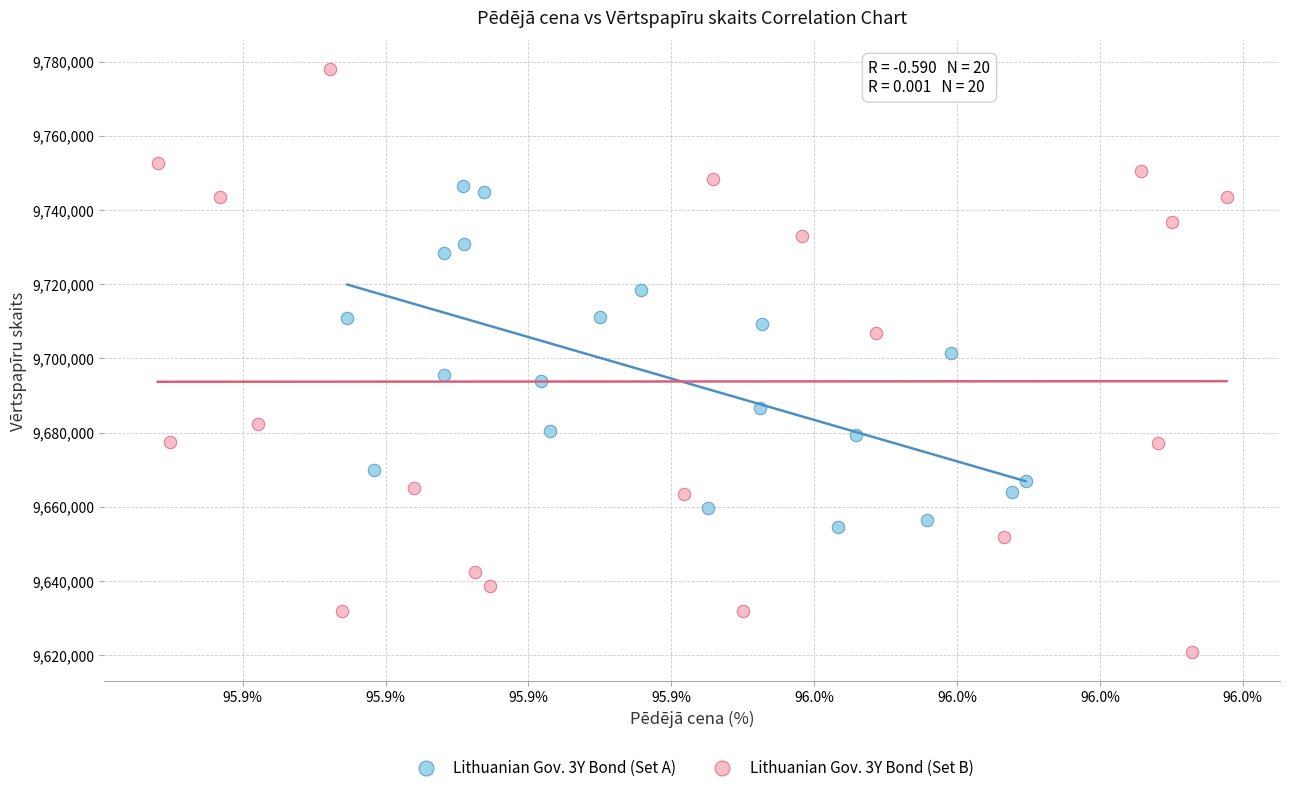

Which series contains the lowest Y value?

Lithuanian Gov. 3Y Bond (Set B)